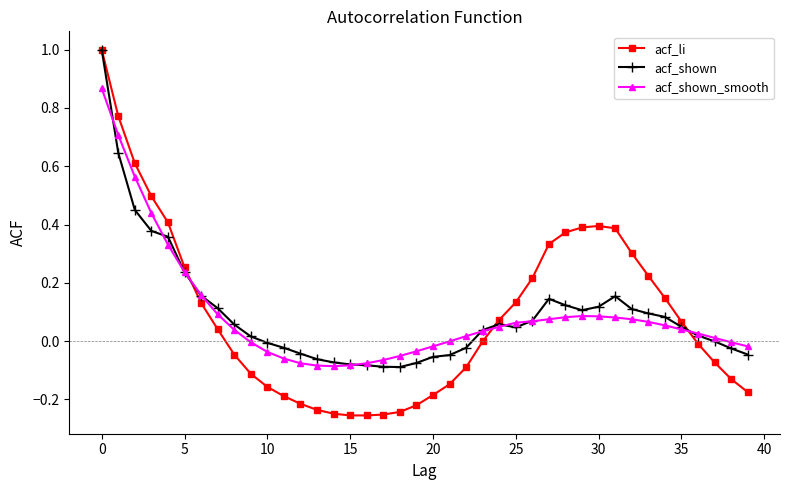

Which series has the largest range (max minus min)?

acf_li